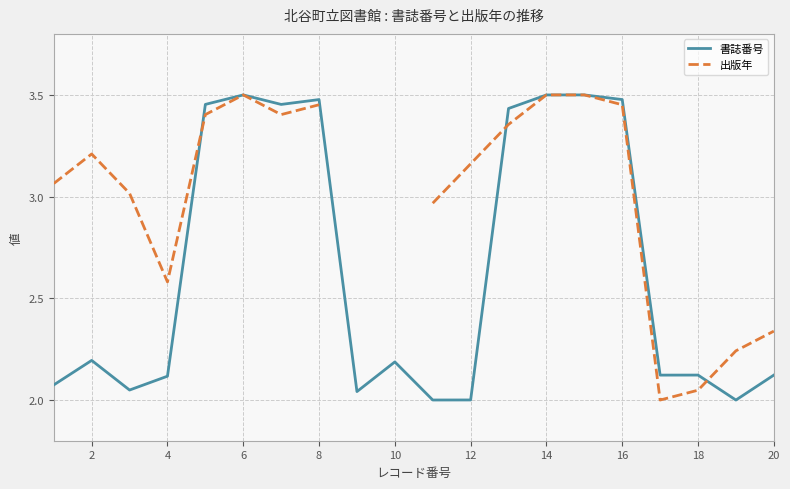

List the series in order of their peak value, highest first.

書誌番号, 出版年